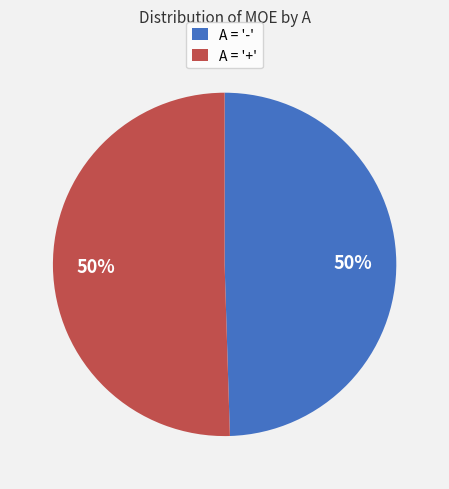

True or false: A = '-' accounts for 58% of the total.

False